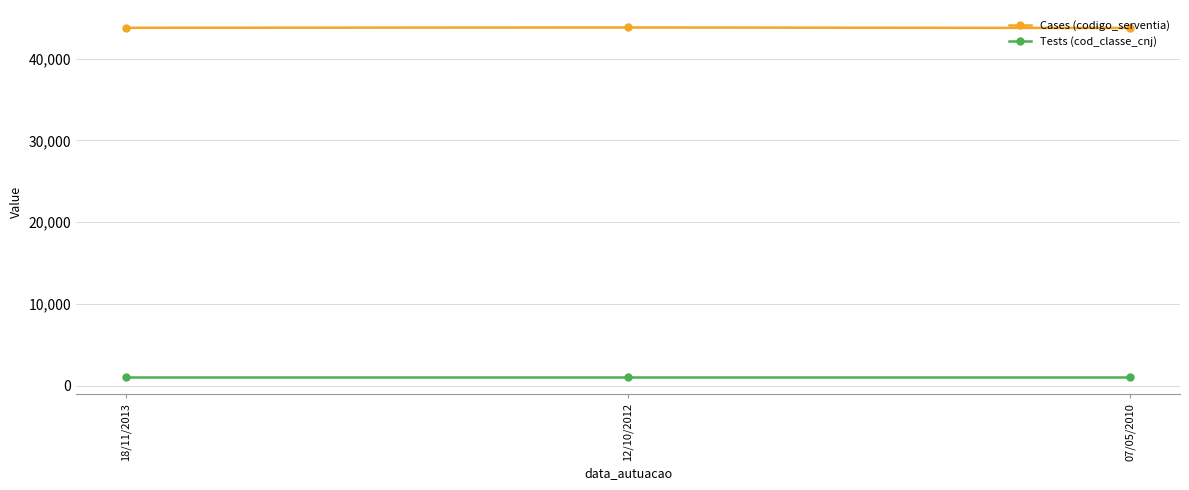

Is this an area chart (filled region under the line)?

No